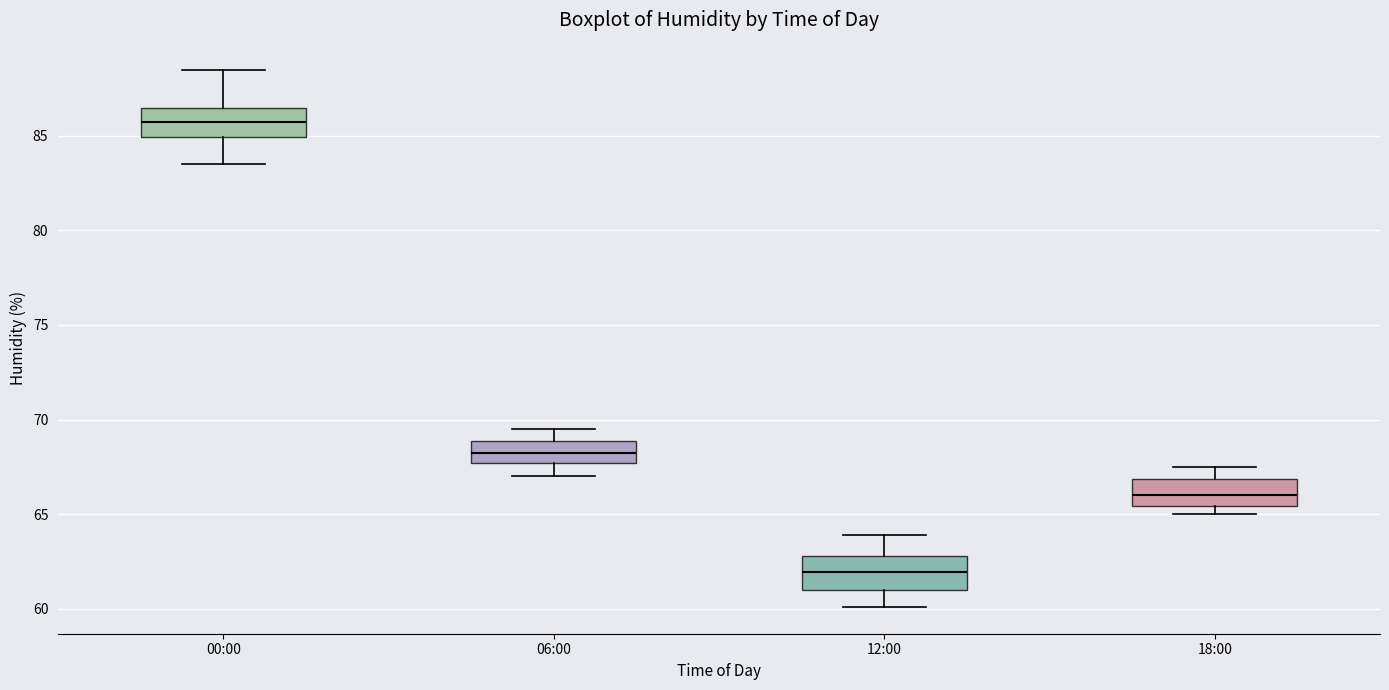

Where does the median line of the box for 00:00 sit on the y-axis? The values are not printed on the chart, so give them approximately, as read against the axis.

86.0